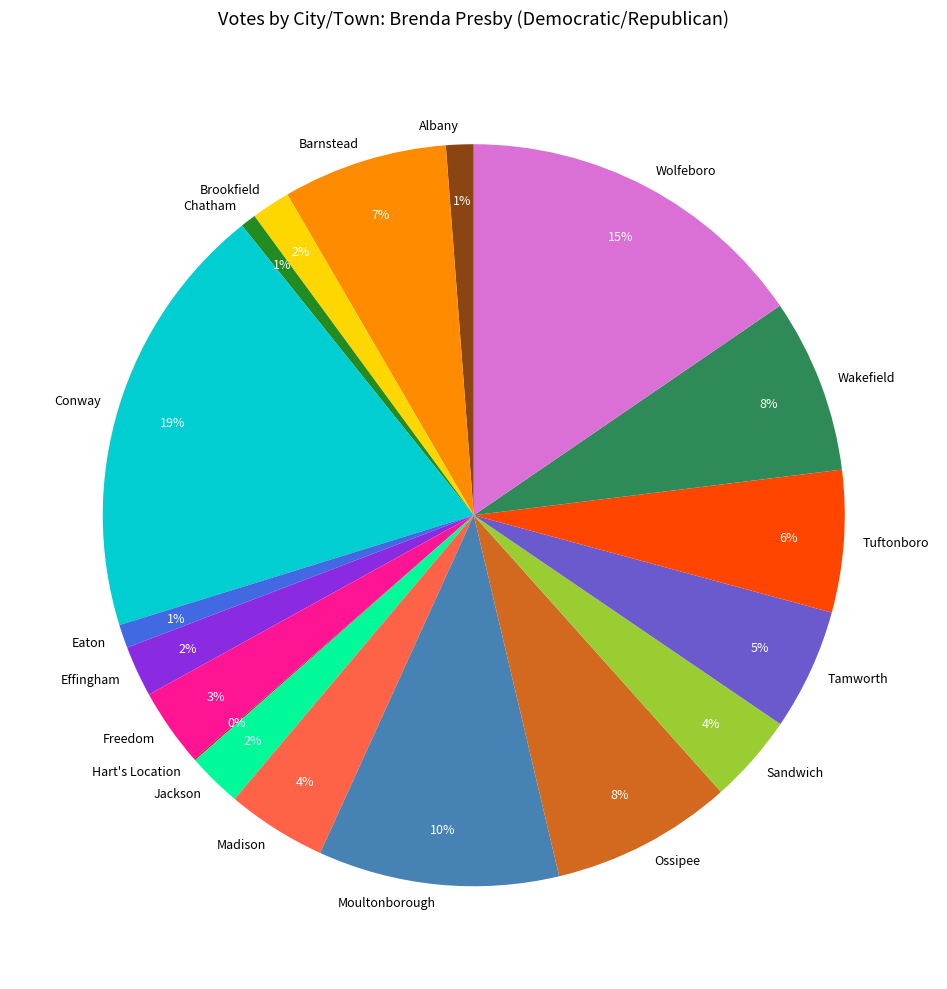

True or false: Barnstead accounts for 16% of the total.

False